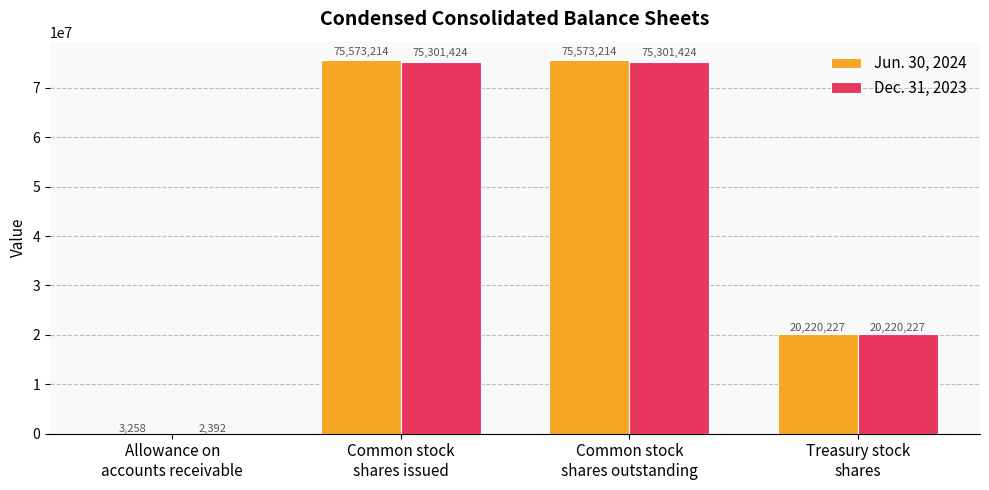

Reading left to right, list all the values displayed in this chart.

Jun. 30, 2024: Allowance on
accounts receivable=3258	Common stock
shares issued=75573214	Common stock
shares outstanding=75573214	Treasury stock
shares=20220227
Dec. 31, 2023: Allowance on
accounts receivable=2392	Common stock
shares issued=75301424	Common stock
shares outstanding=75301424	Treasury stock
shares=20220227